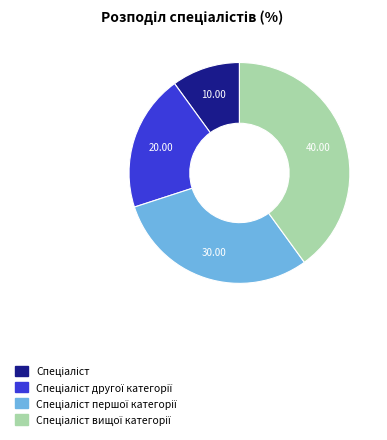

Does any single category account for the majority?

No